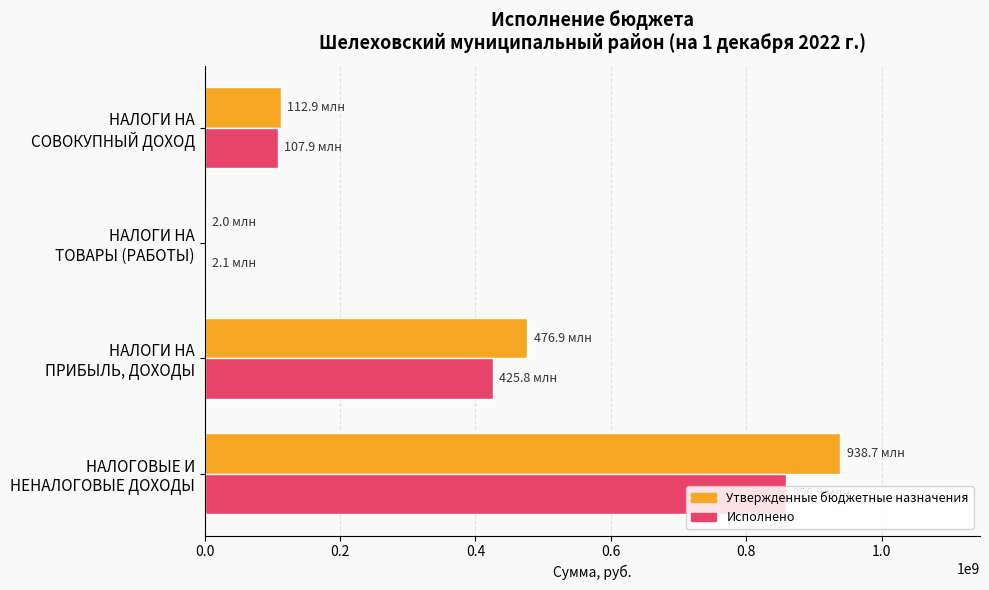

What is the maximum value for Исполнено?

858862087.3